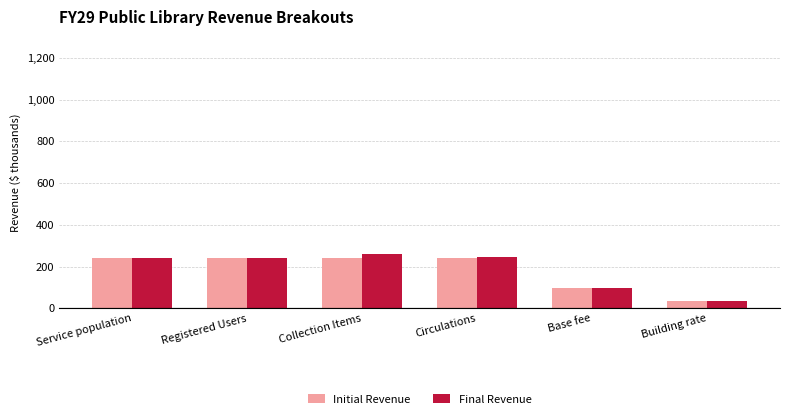

Does the chart contain stacked bars?

No